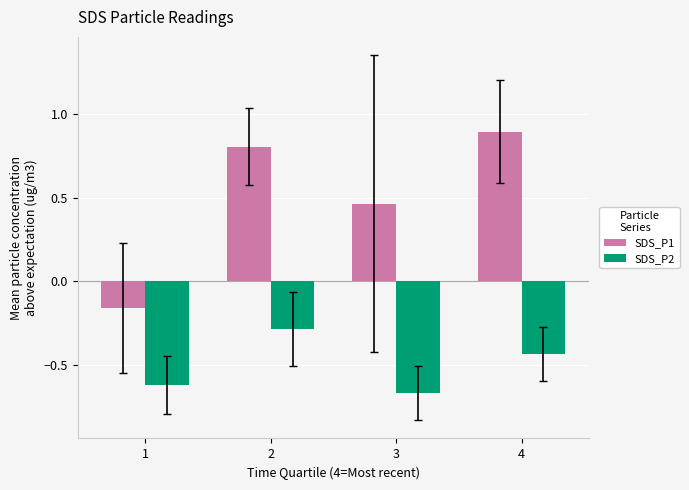

How many values in SDS_P1 are below zero?

1